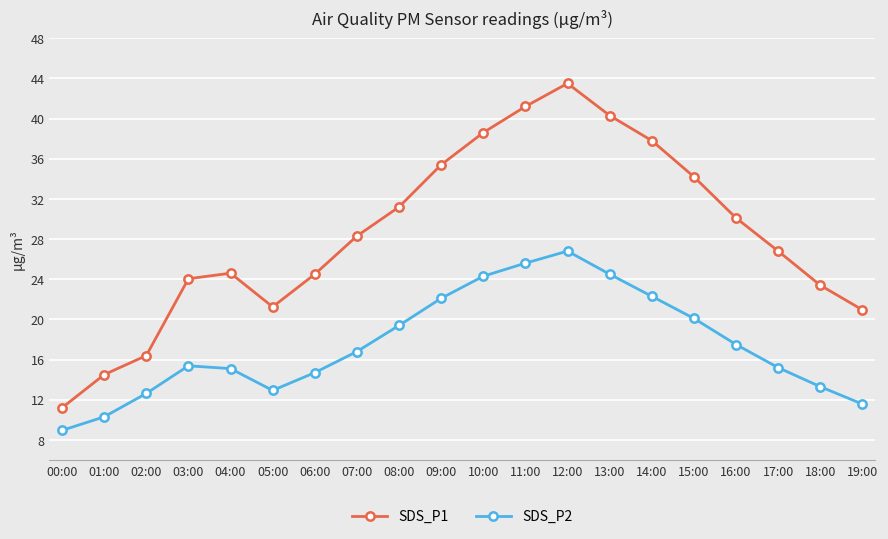

True or false: SDS_P2 has a value of 11.6 at 19:00.

True